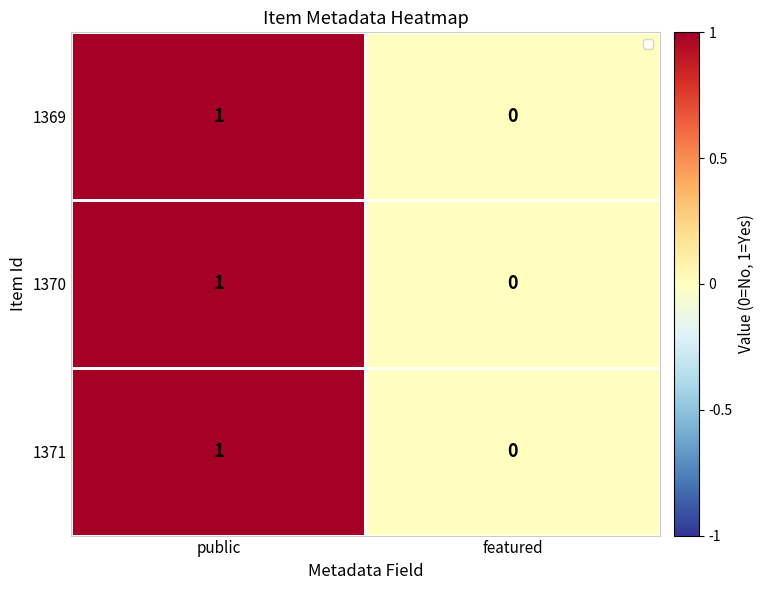

Which has a higher value, public or featured?

public